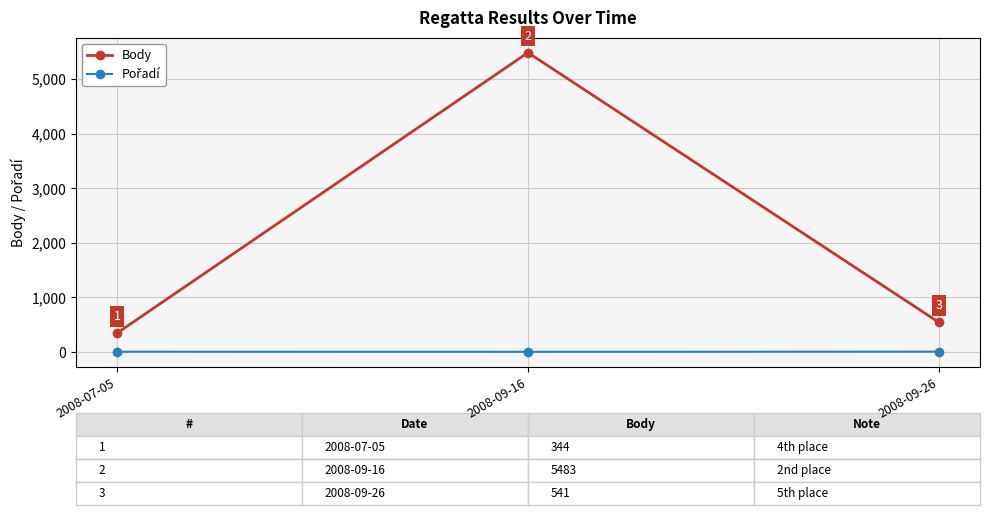

What is the label of the 1st point from the right?

2008-09-26